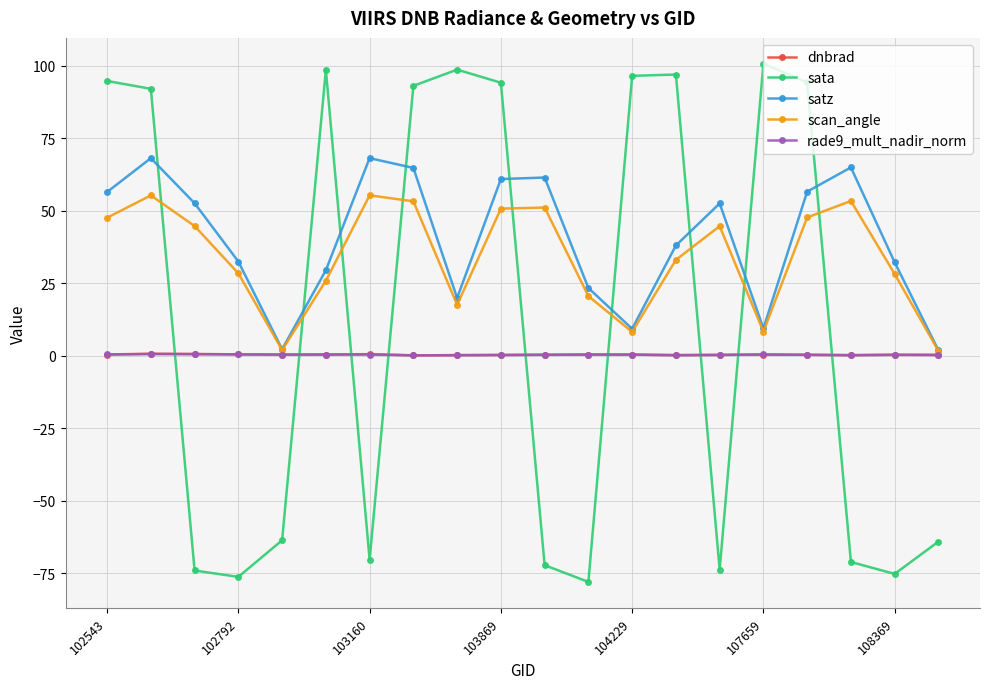

True or false: dnbrad has more than 2 interior local peaks.

True